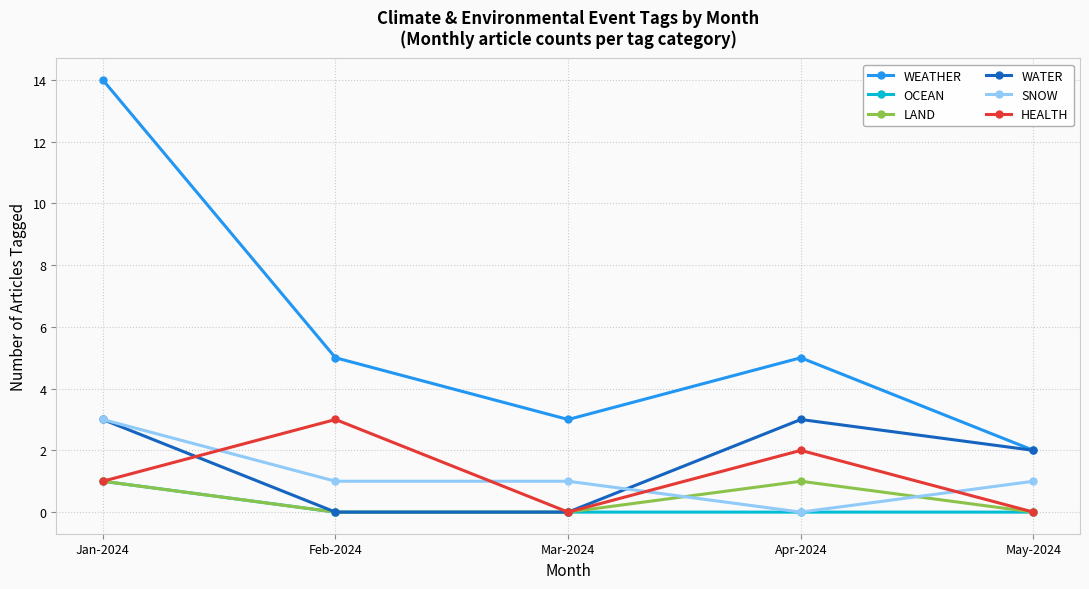

In WATER, how many points are higher than both neighbors (excluding endpoints)?

1